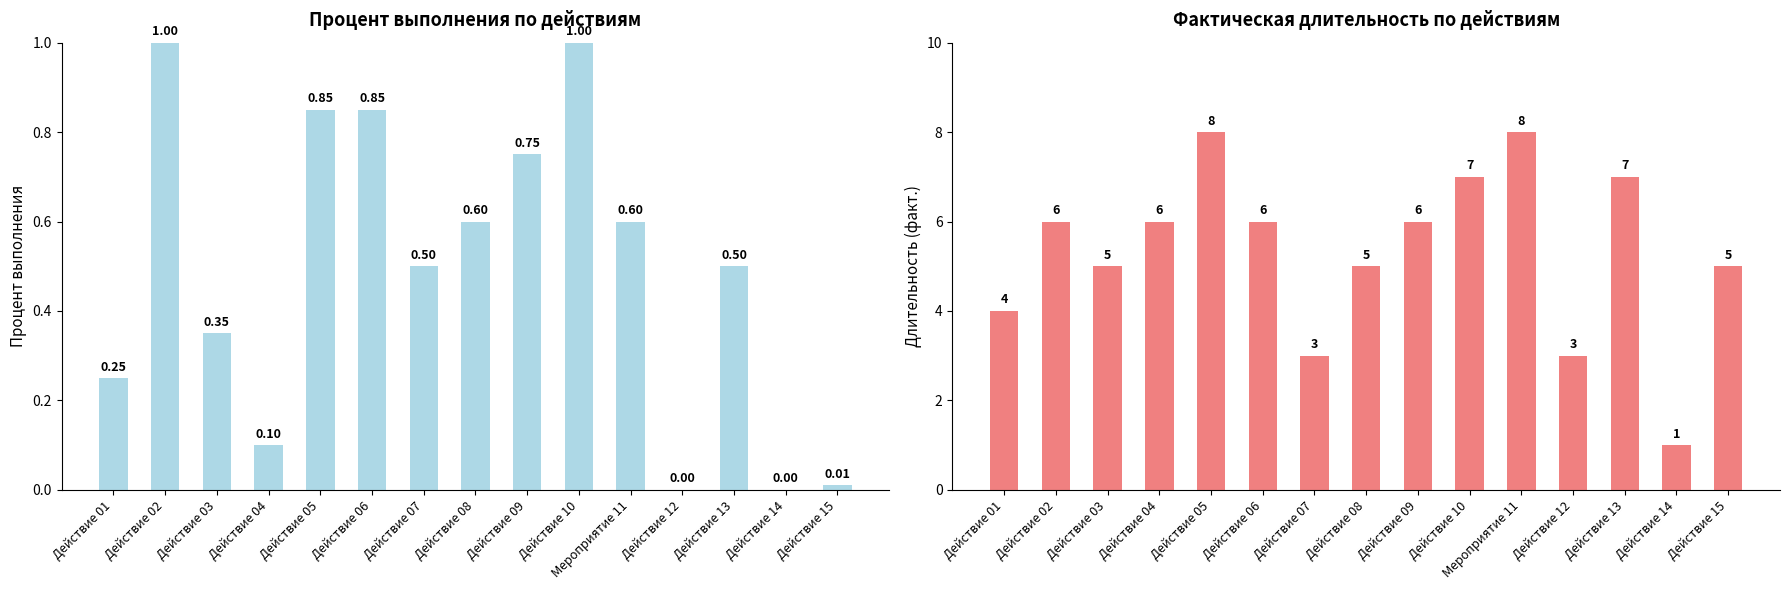

What is the difference between the ДЛИТЕЛЬНОСТЬ (ФАКТ.) values at Действие 04 and Действие 13?

1.0